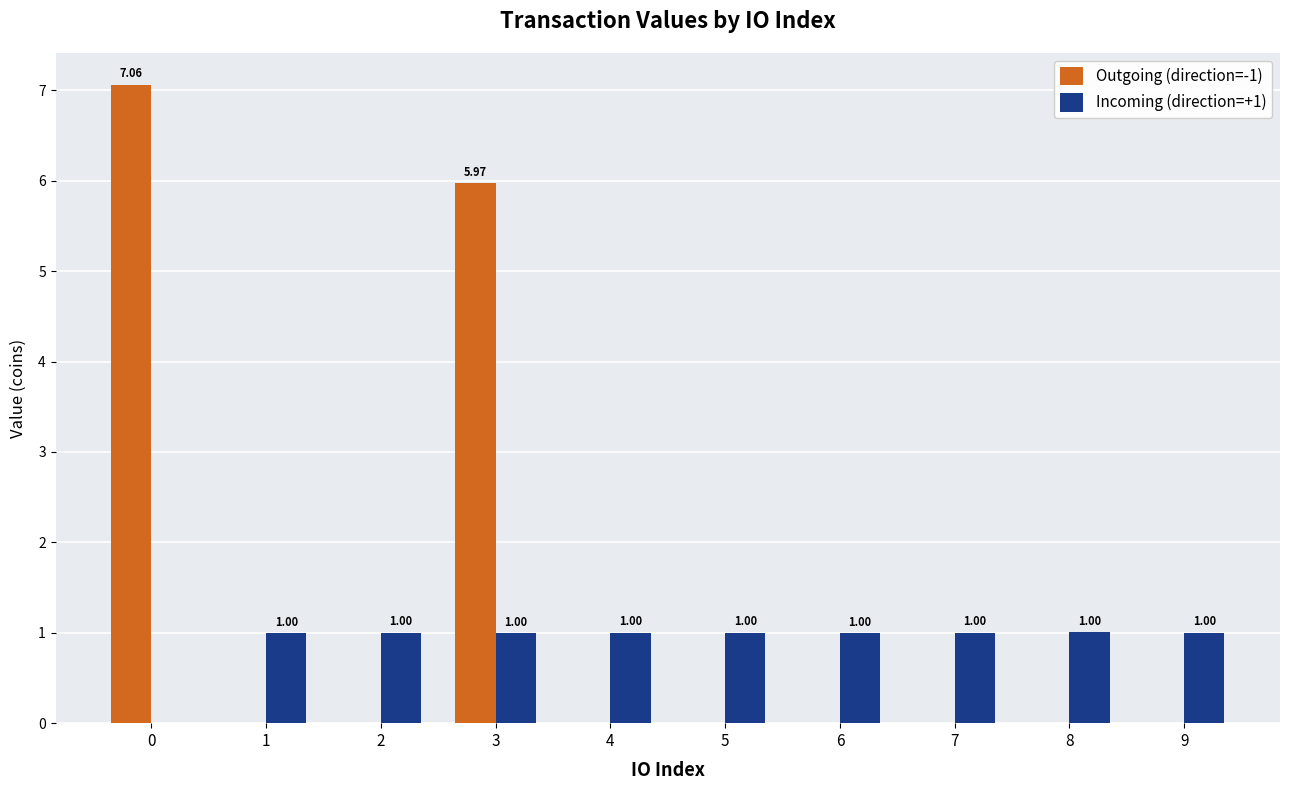

Is it true that Incoming (direction=+1) equals 1.0 at 1?

True